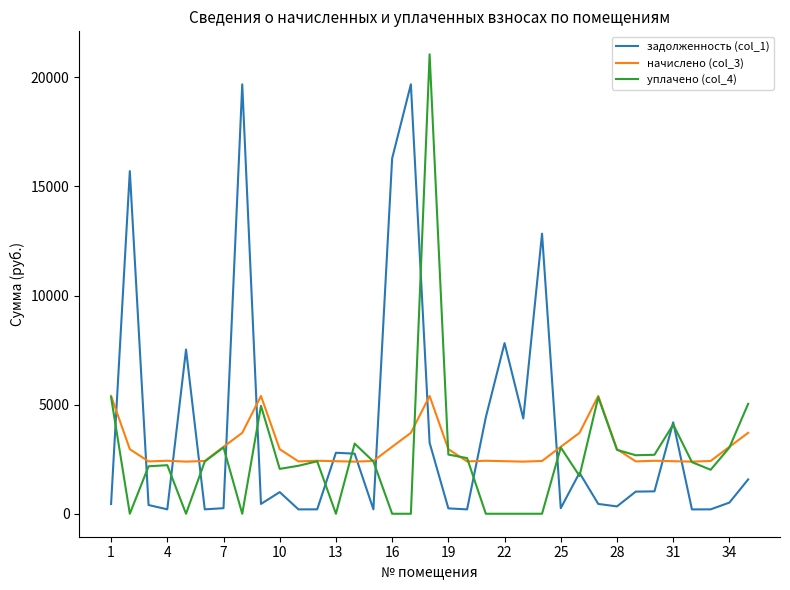

How many times do задолженность (col_1) and начислено (col_3) cross each other?

14